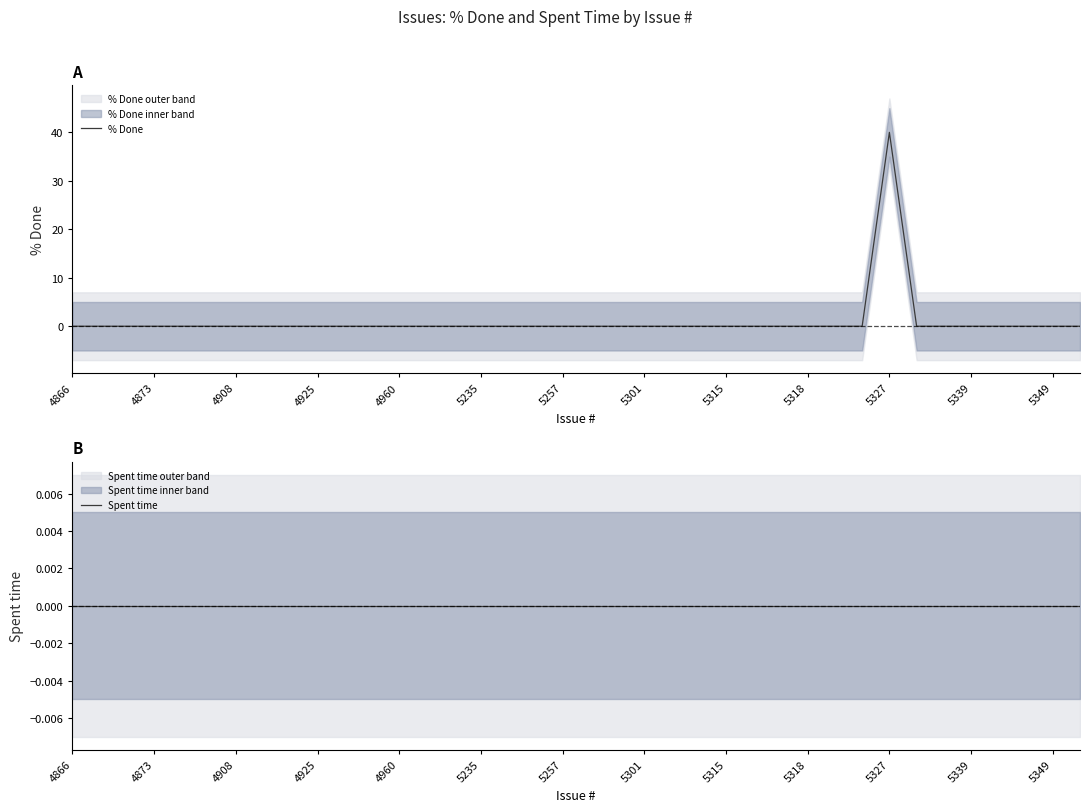

Rank the series at 20 from highest to lowest value.

% Done, Spent time